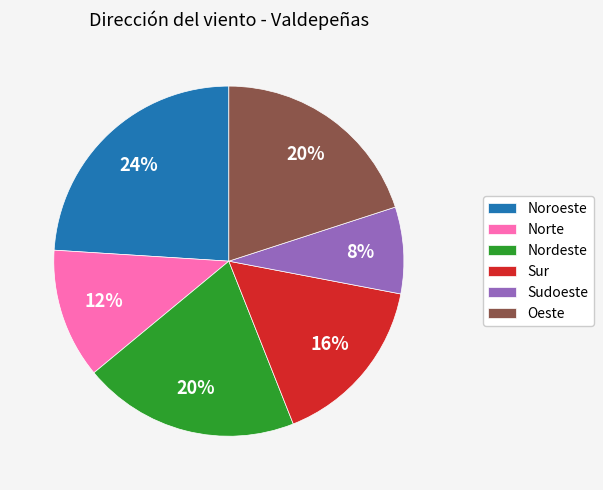

Which slice is the smallest?

Sudoeste